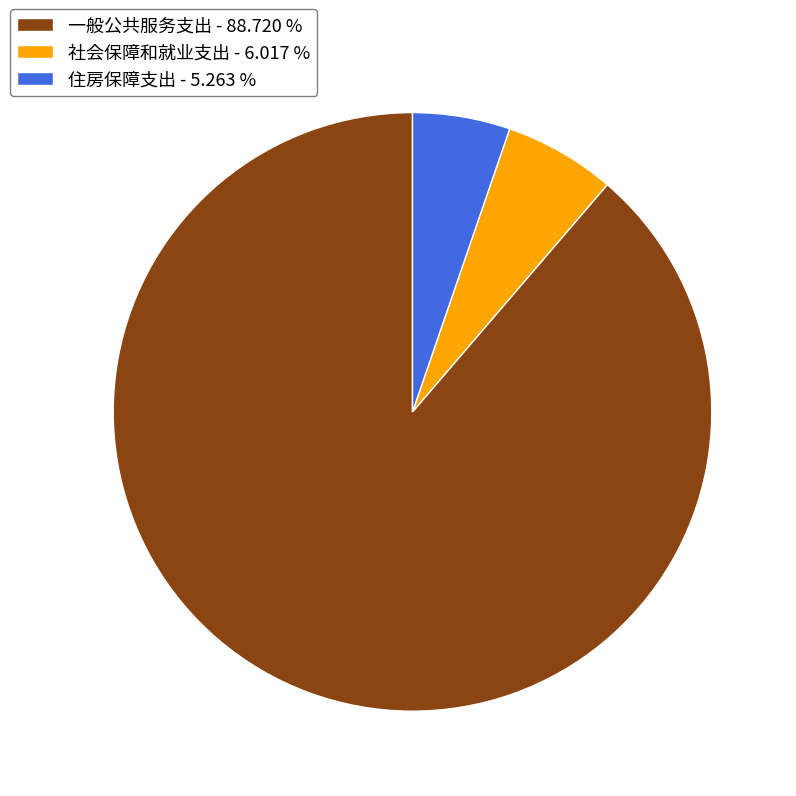

Does 一般公共服务支出 represent more than half of the total?

Yes